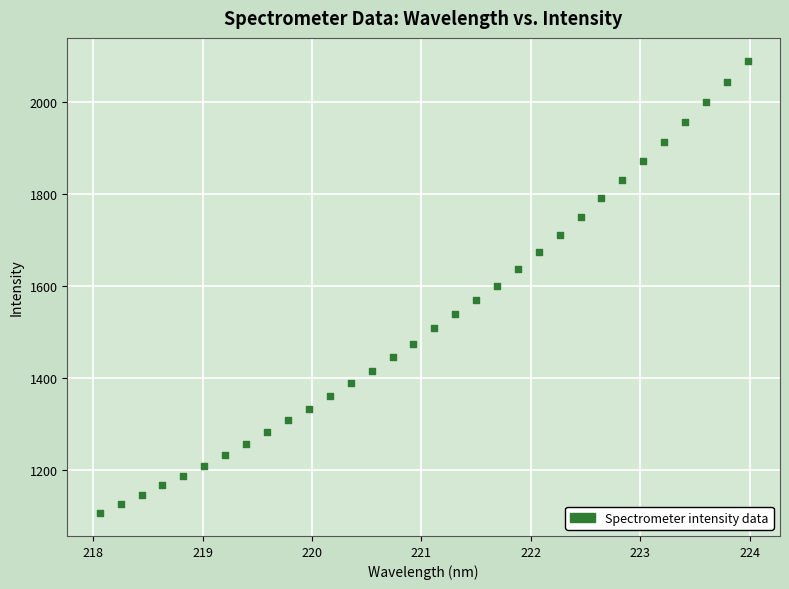

What is the range of X values (max minus min)?

5.9